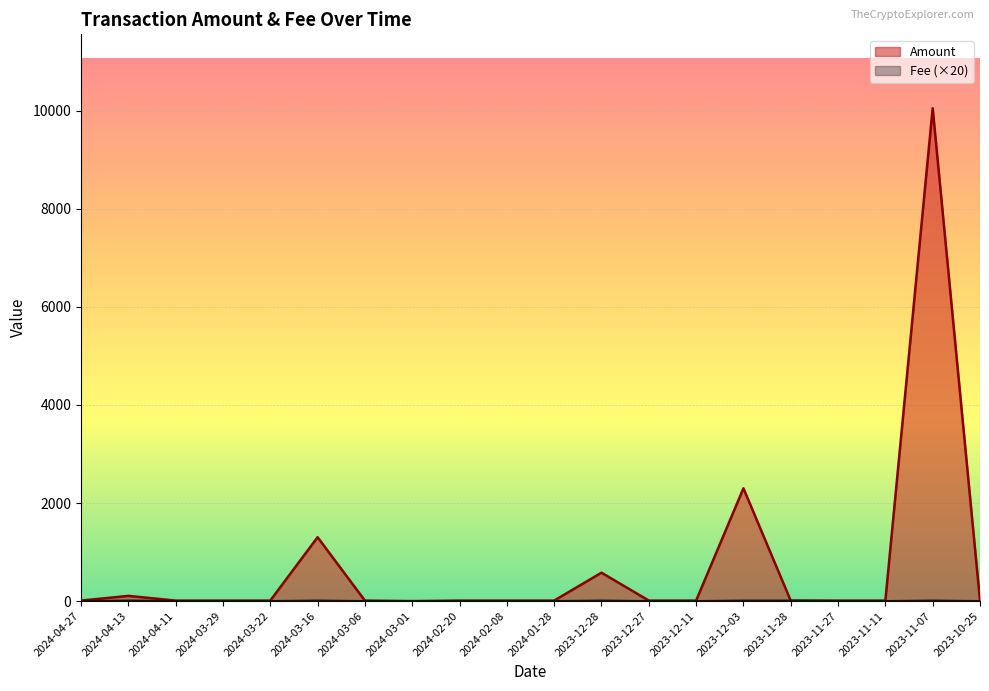

True or false: Fee and Amount intersect in this chart.

True